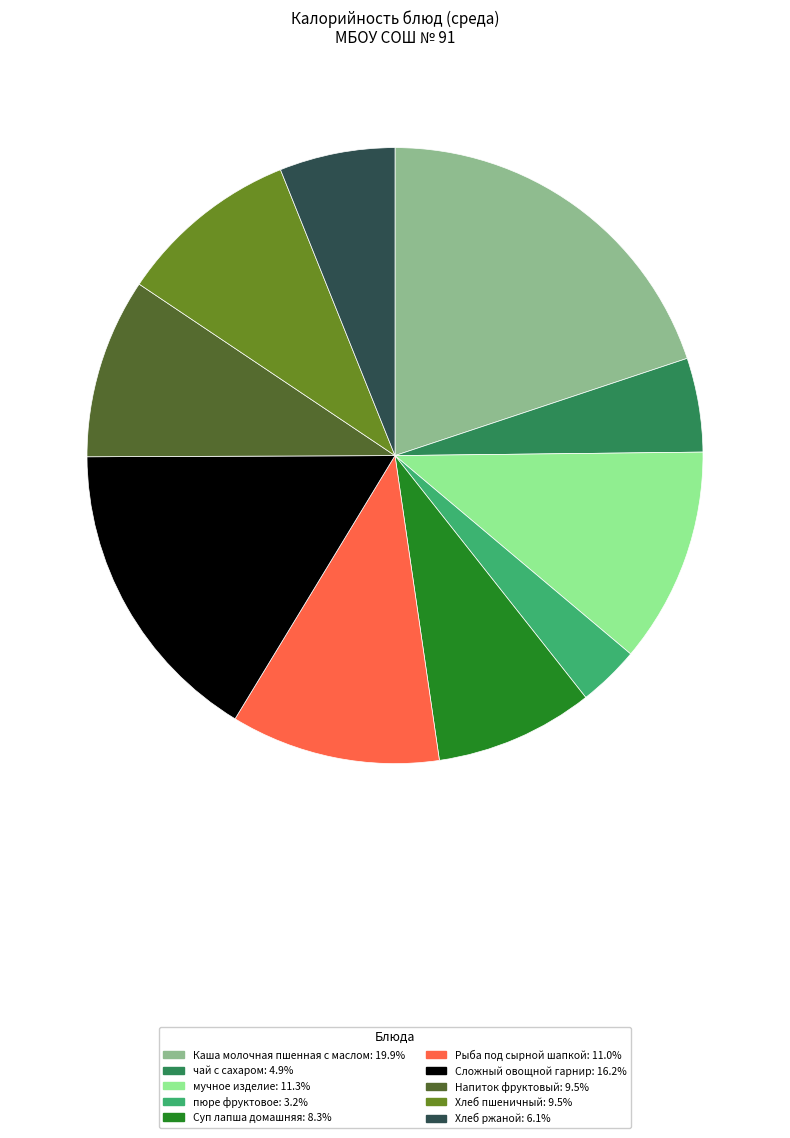

How many slices are in this pie chart?

10